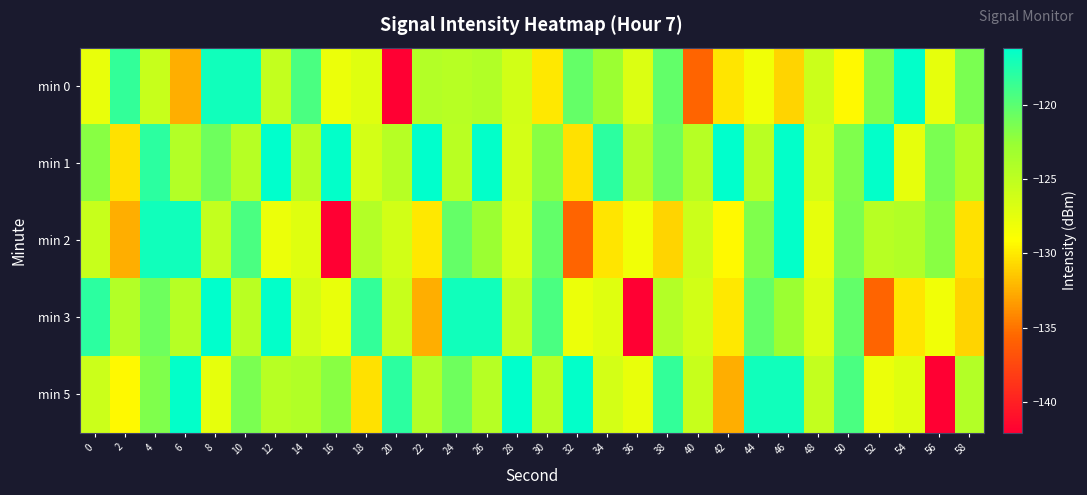

At which category is the sum across all series the highest?

4